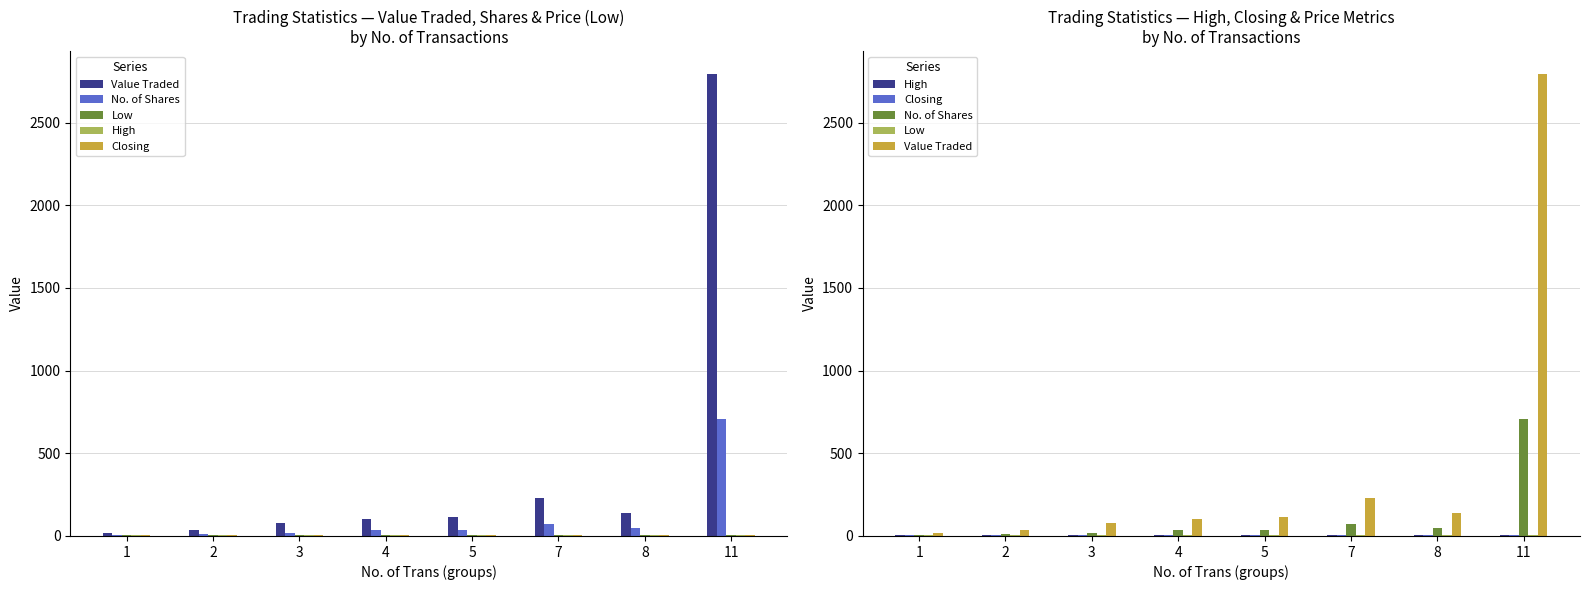

What is the smallest value displayed?

3.0